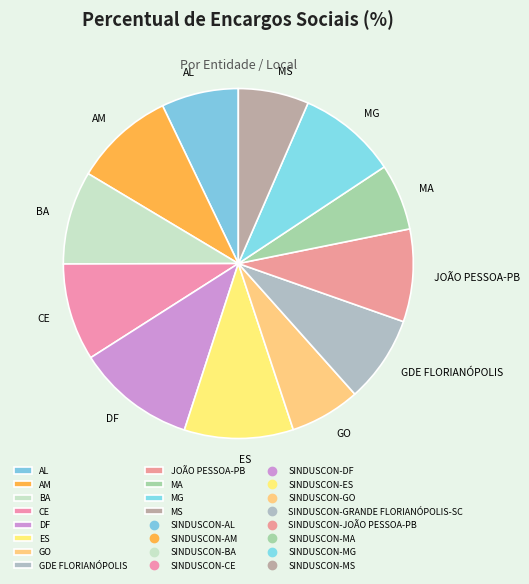

How many slices are in this pie chart?

12